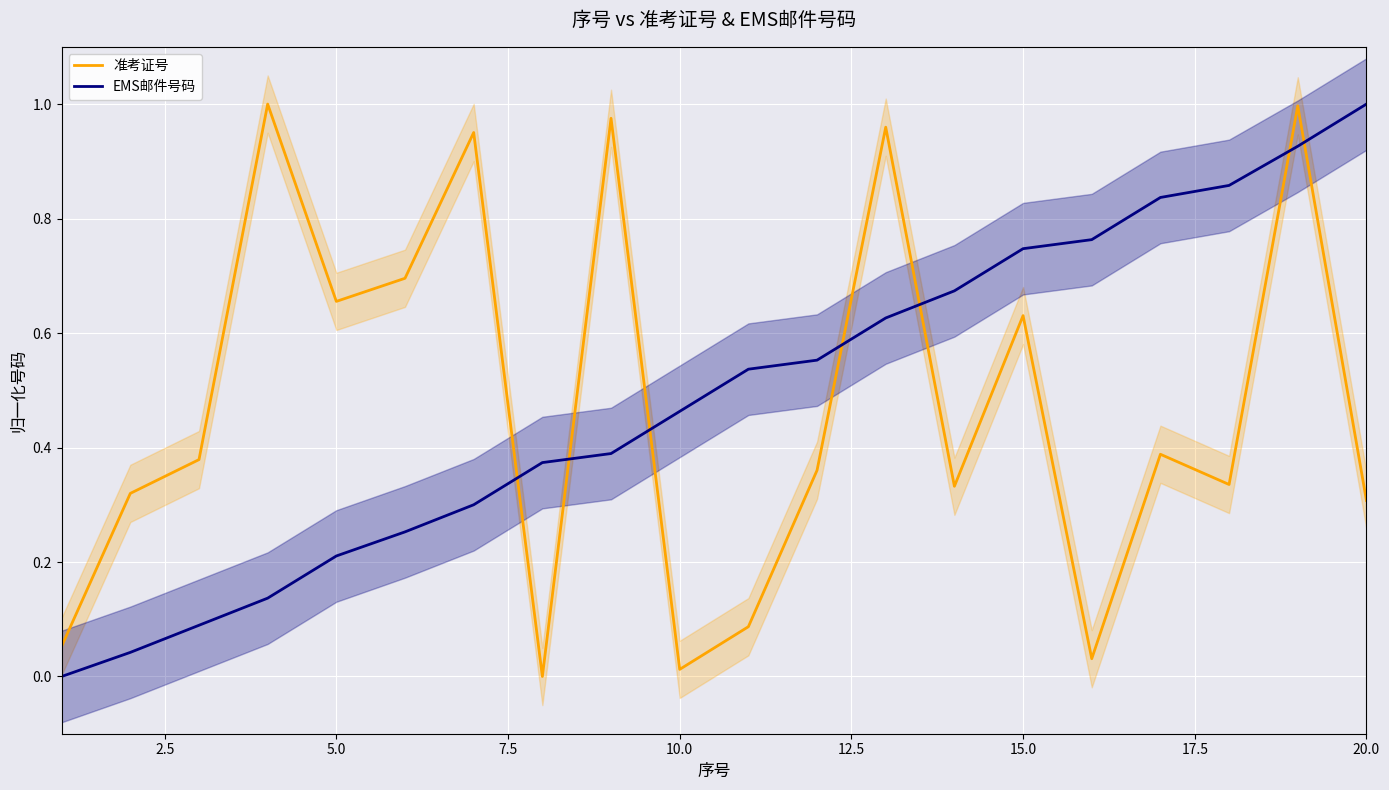

True or false: 准考证号 and EMS邮件号码 cross at least once.

True